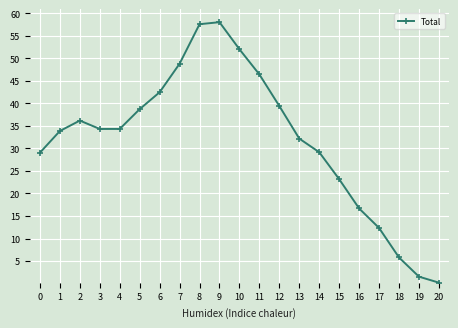

Count the number of data series in this chart.

1